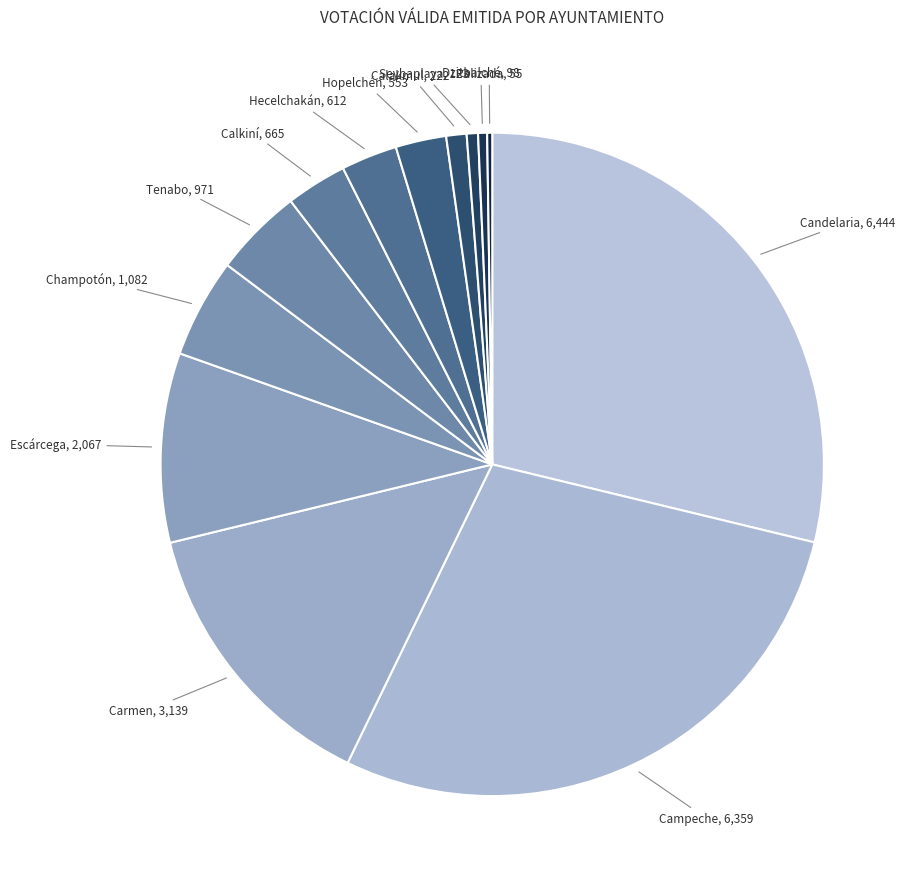

True or false: Dzitbalché accounts for 0% of the total.

True